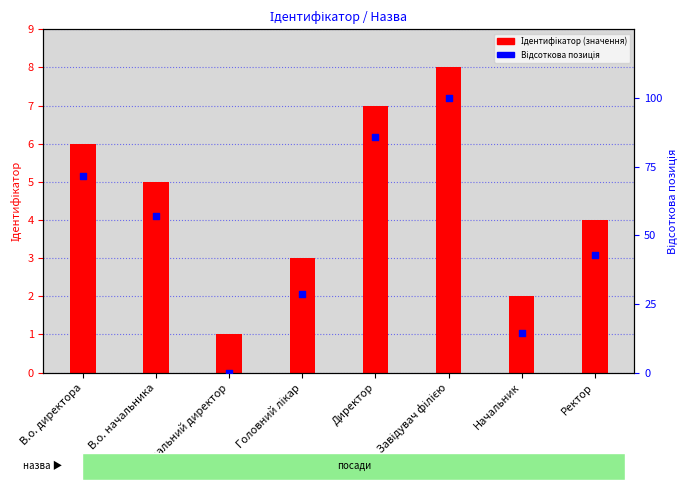

Which series contains the highest Y value?

Відсоткова позиція